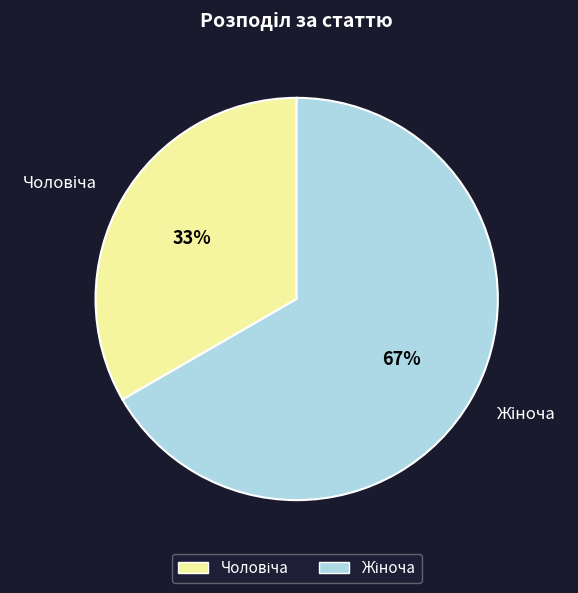

To the nearest percent, what is the average slice percentage?

50%